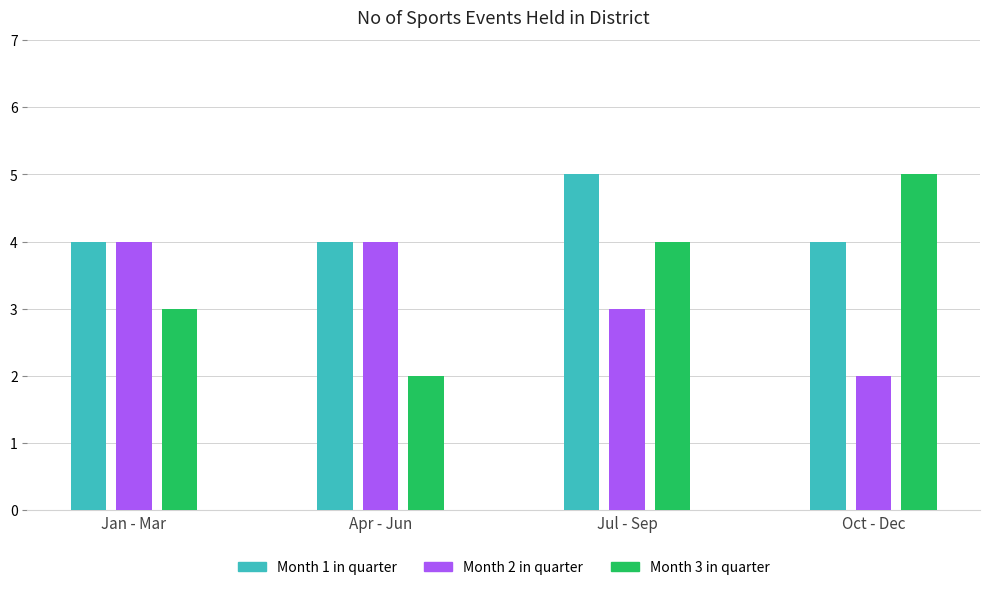

What is the value of the 7th bar from the left?

5